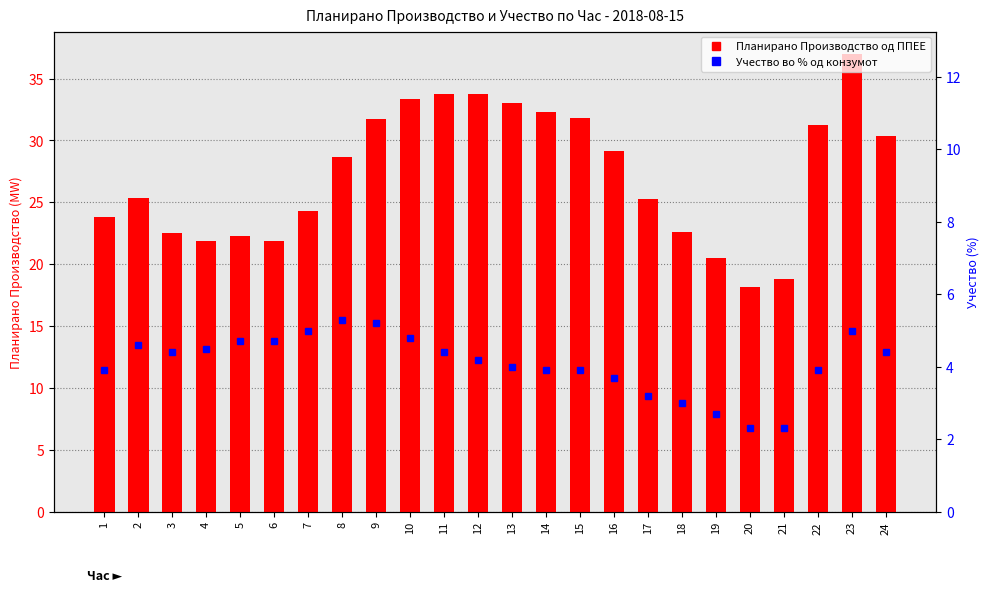

The Планирано Производство од ППЕЕ series shows 31.2 at 22. True or false?

True